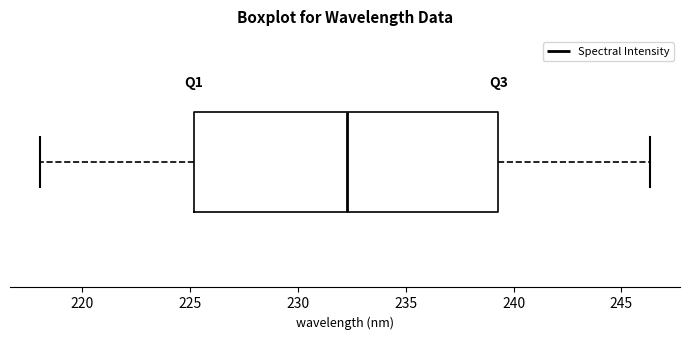

Transcribe this box plot: give where the median line is, the range the box spans, and where the two whiskers end, as read against the x-axis. The values are not printed on the chart, so give them approximately, as read against the axis.

median 232.5, box 225.0 to 239.5, whiskers 218.0 to 246.5